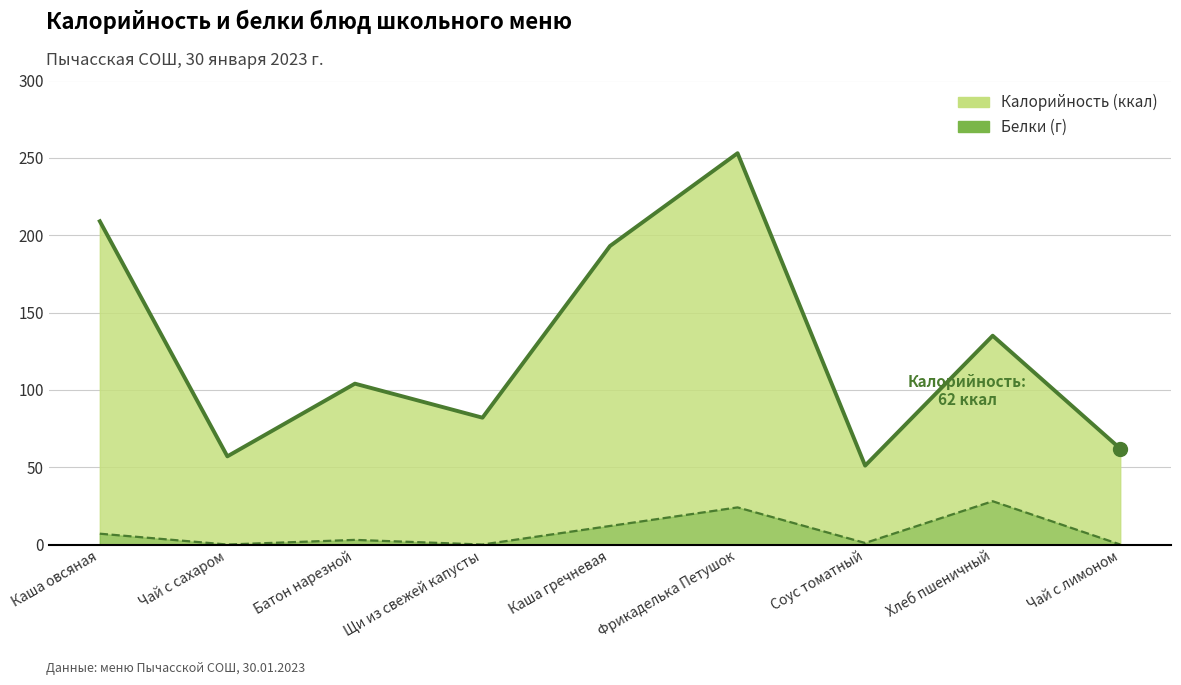

True or false: Калорийность and Белки intersect in this chart.

False